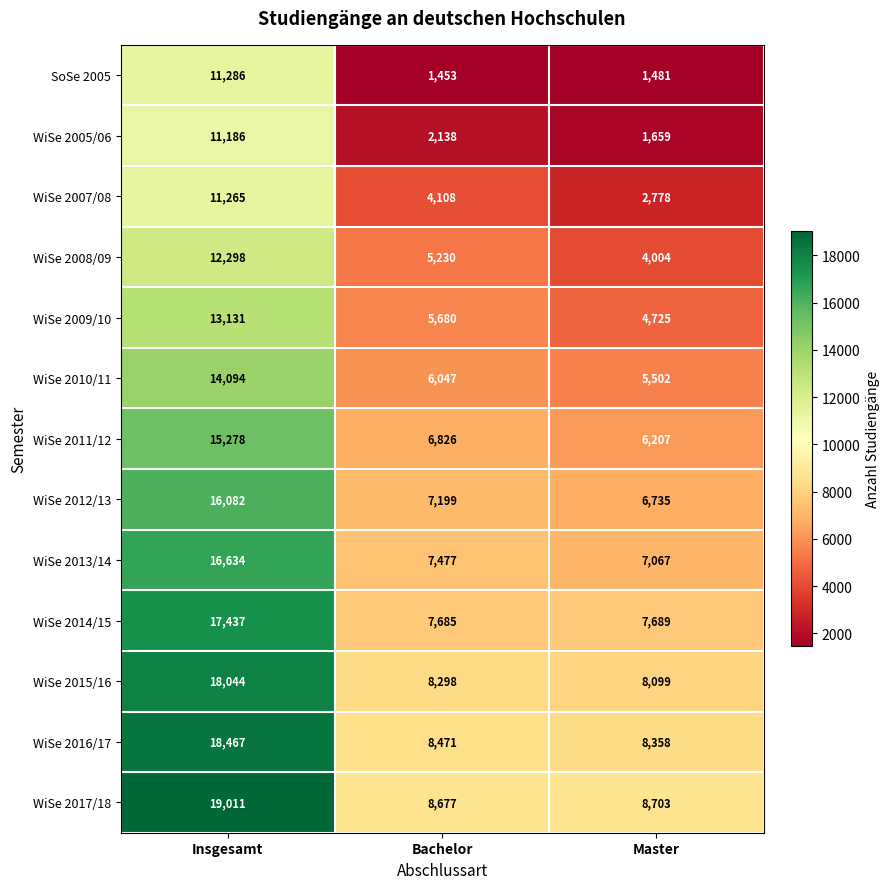

How many values in the WiSe 2008/09 series are below 5230?

1